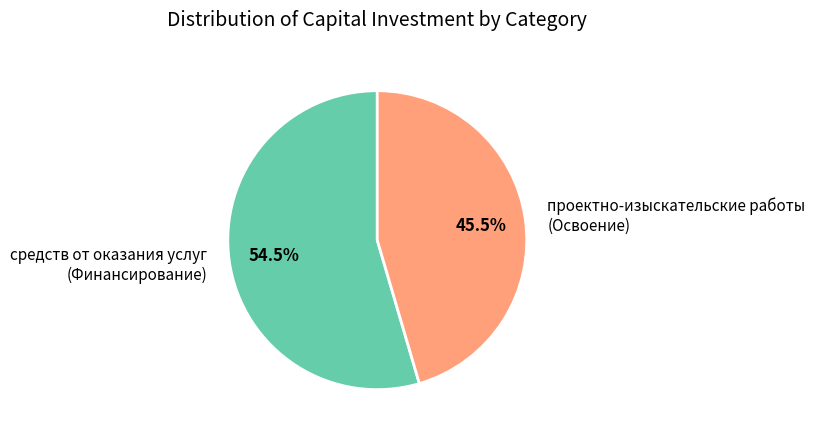

Which has a higher value, средств от оказания услуг (Финансирование) or проектно-изыскательские работы (Освоение)?

средств от оказания услуг (Финансирование)